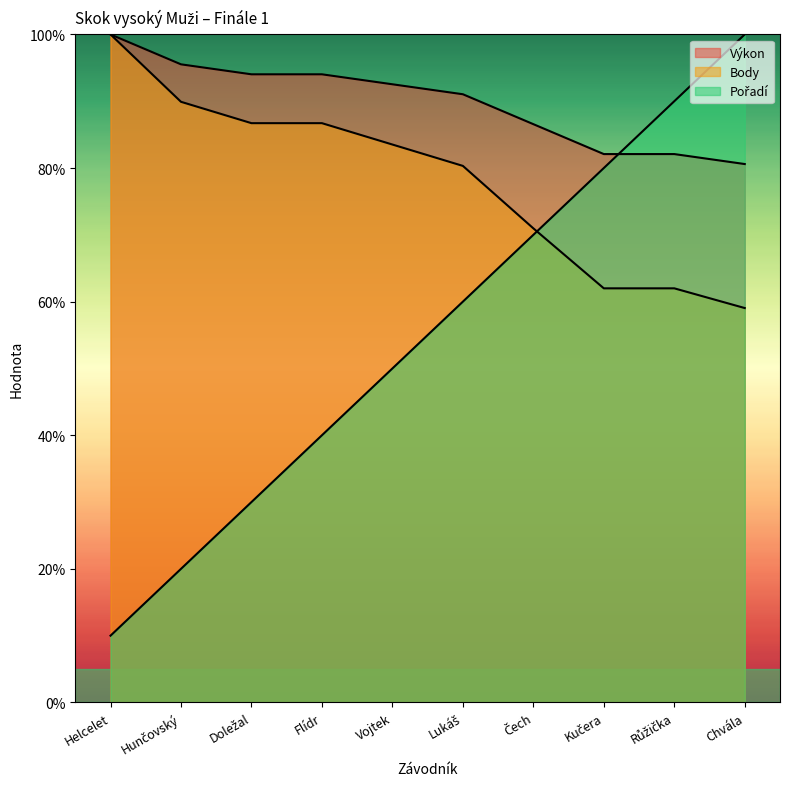

What is the label of the 1st point from the right?

Chvála